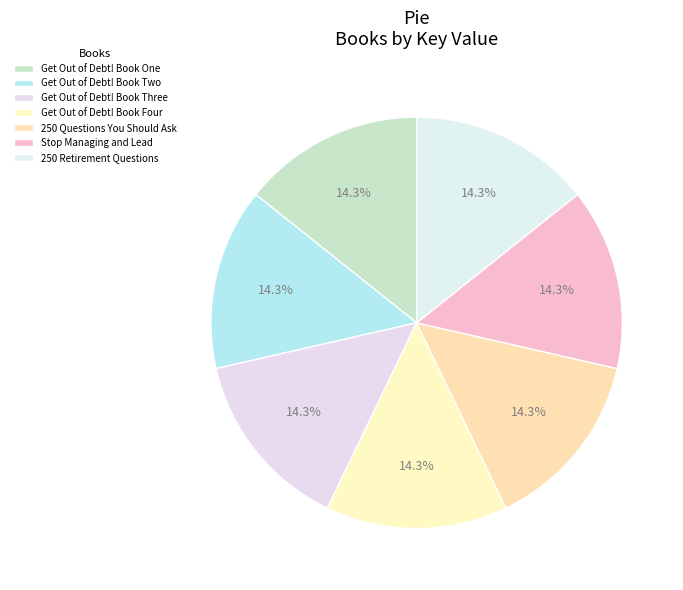

Combined, do 250 Questions You Should Ask and Stop Managing and Lead account for over 50%?

No